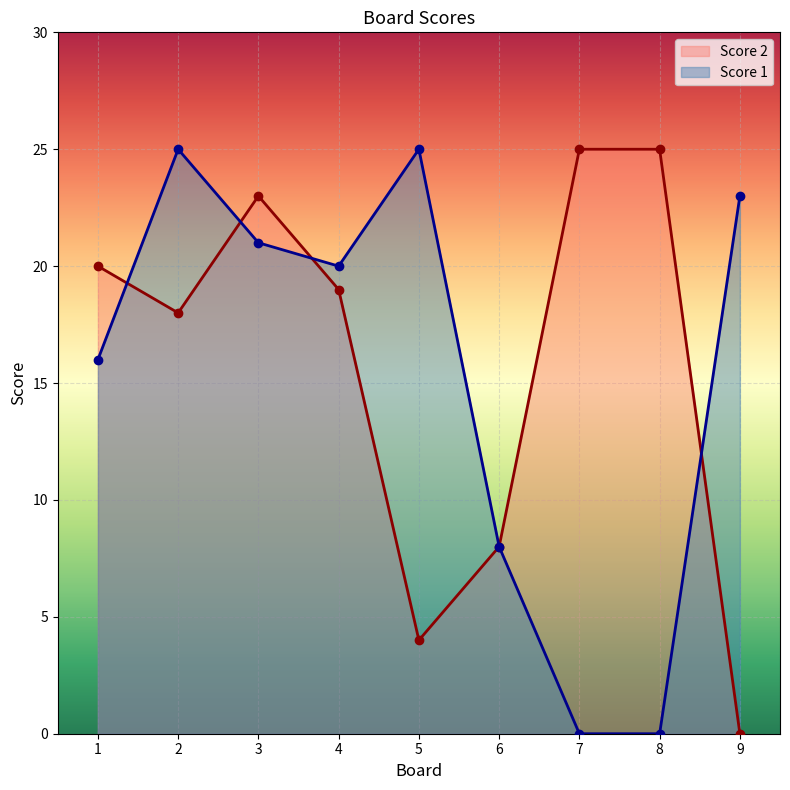

The value of Score 1 at 5 is 38. True or false?

False